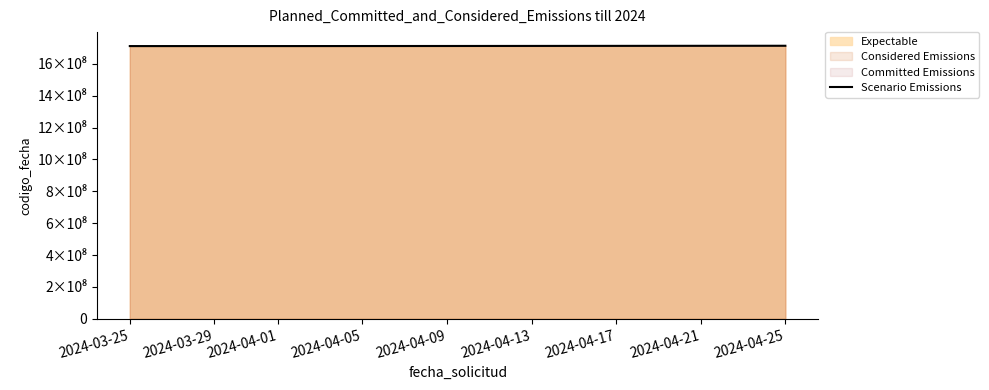

What is the difference between the maximum and minimum values?

1984883